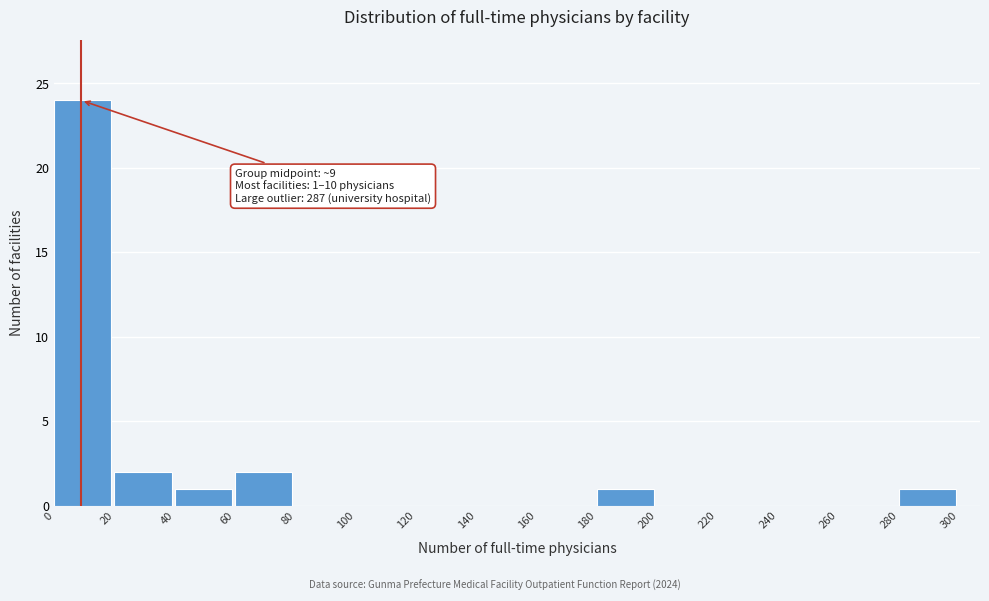

Which range on the x-axis has the tallest bar?

0 to 20